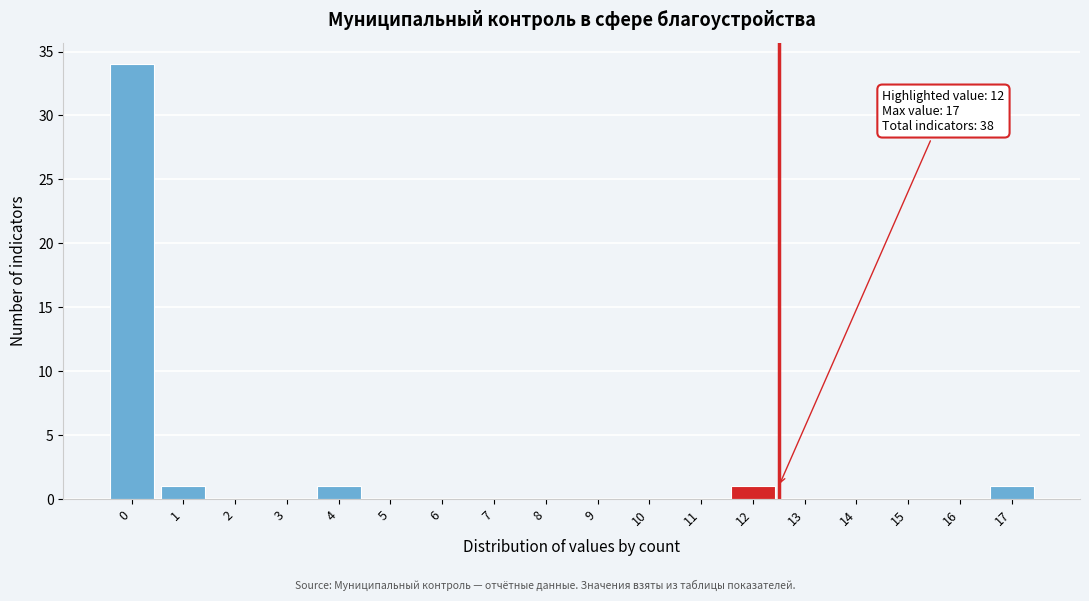

Reading right to left, list all the values displayed in this chart.

17=1	16=0	15=0	14=0	13=0	12=1	11=0	10=0	9=0	8=0	7=0	6=0	5=0	4=1	3=0	2=0	1=1	0=34